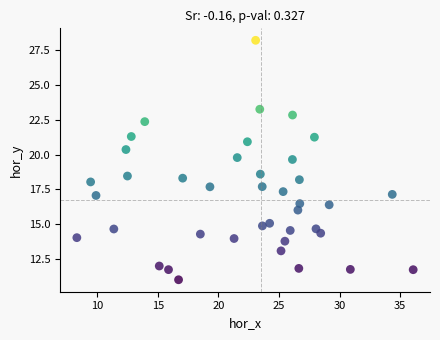

What is the range of Y values (max minus min)?

17.1